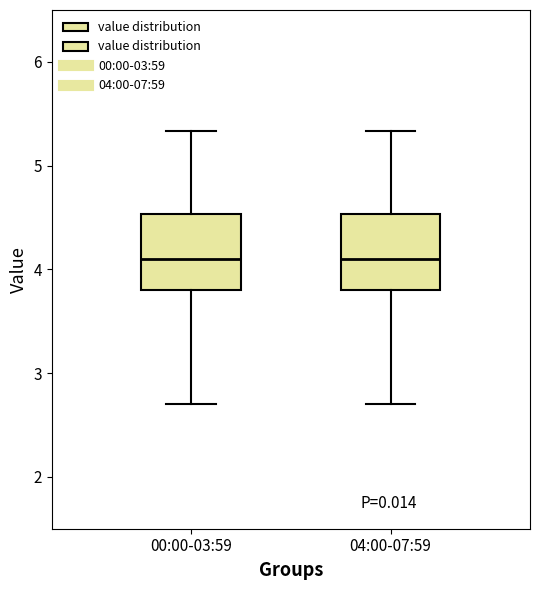

Reading left to right, transcribe this box plot: for each box, give where its median line is, the range the box spans, and where its two whiskers end, as read against the y-axis. The values are not printed on the chart, so give them approximately, as read against the axis.

00:00-03:59: median 4.1, box 3.8 to 4.5, whiskers 2.7 to 5.3
04:00-07:59: median 4.1, box 3.8 to 4.5, whiskers 2.7 to 5.3